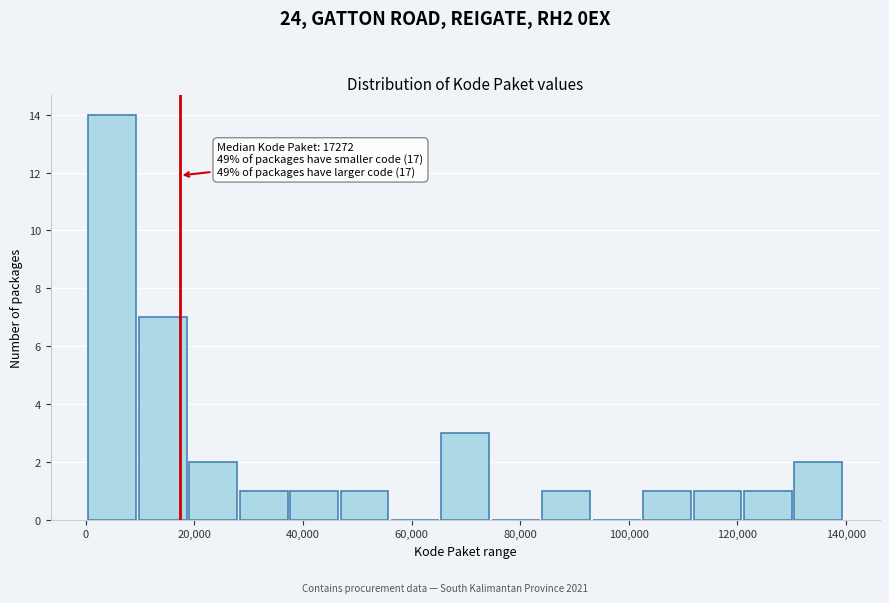

Which range on the x-axis has the tallest bar?

0 to 10000